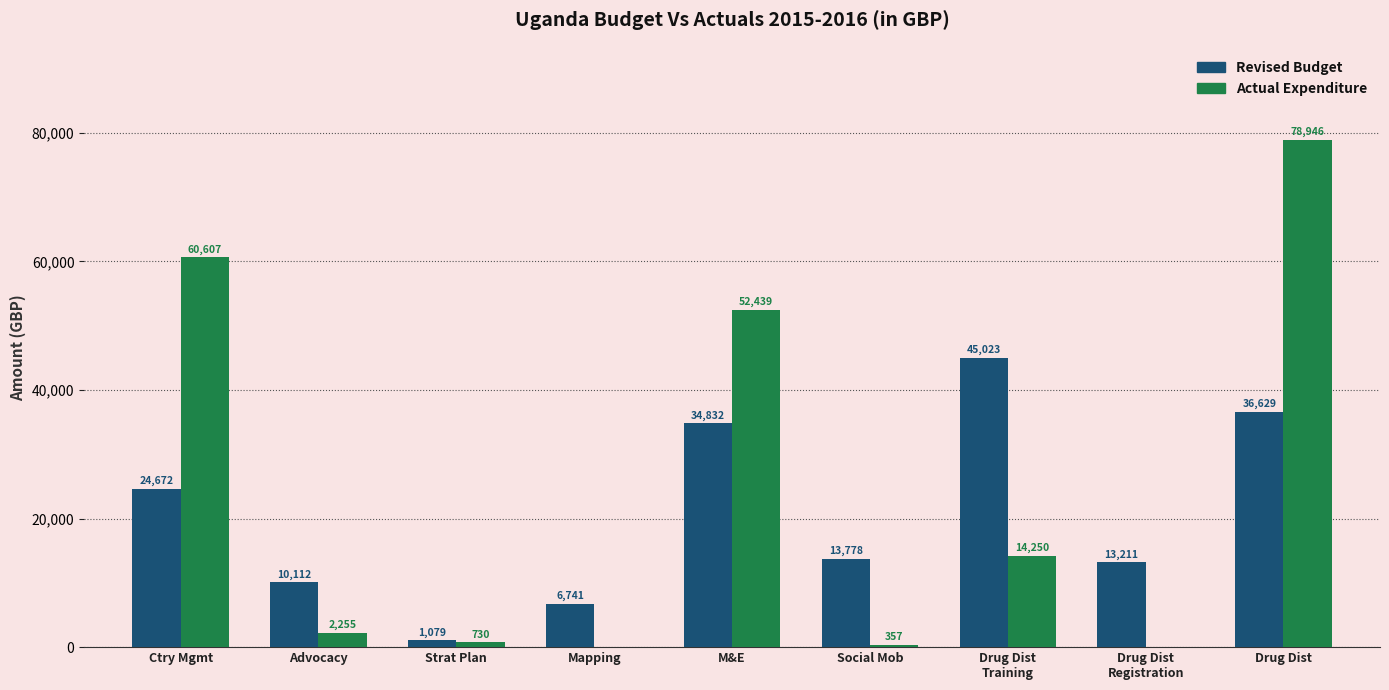

Which series changed the most between M&E and Drug Dist?

Actual Expenditure